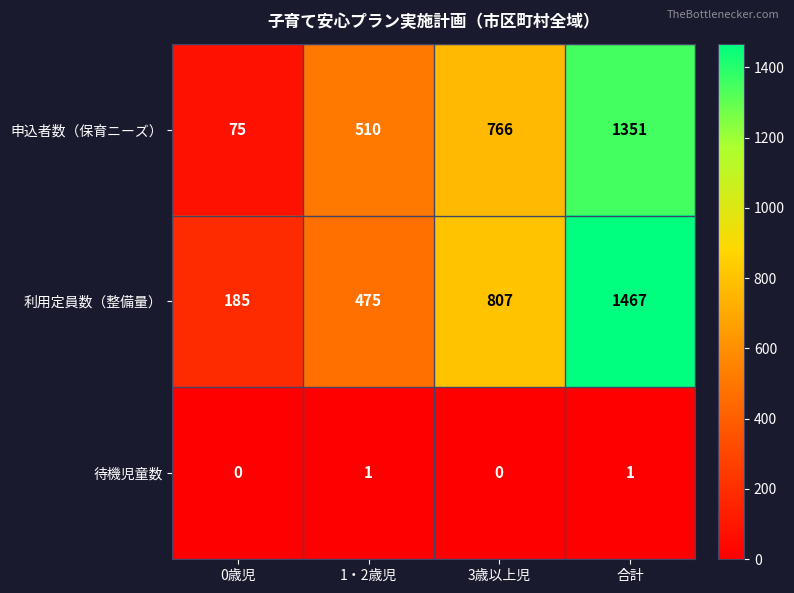

Is the value of 申込者数（保育ニーズ） at 3歳以上児 greater than the value of 利用定員数（整備量） at 1・2歳児?

Yes